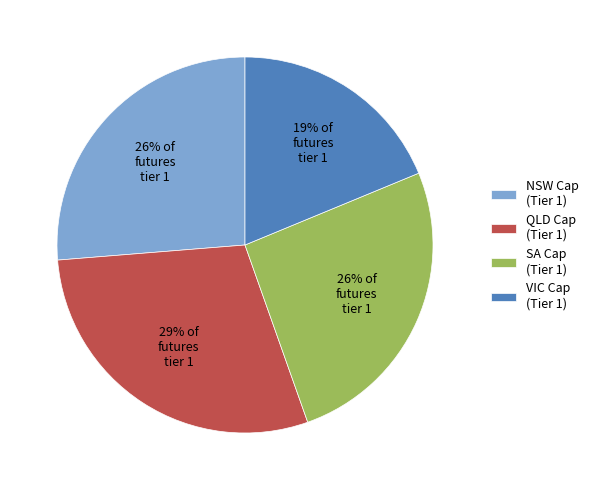

Which category has the biggest portion of the pie?

QLD Cap (Tier 1)